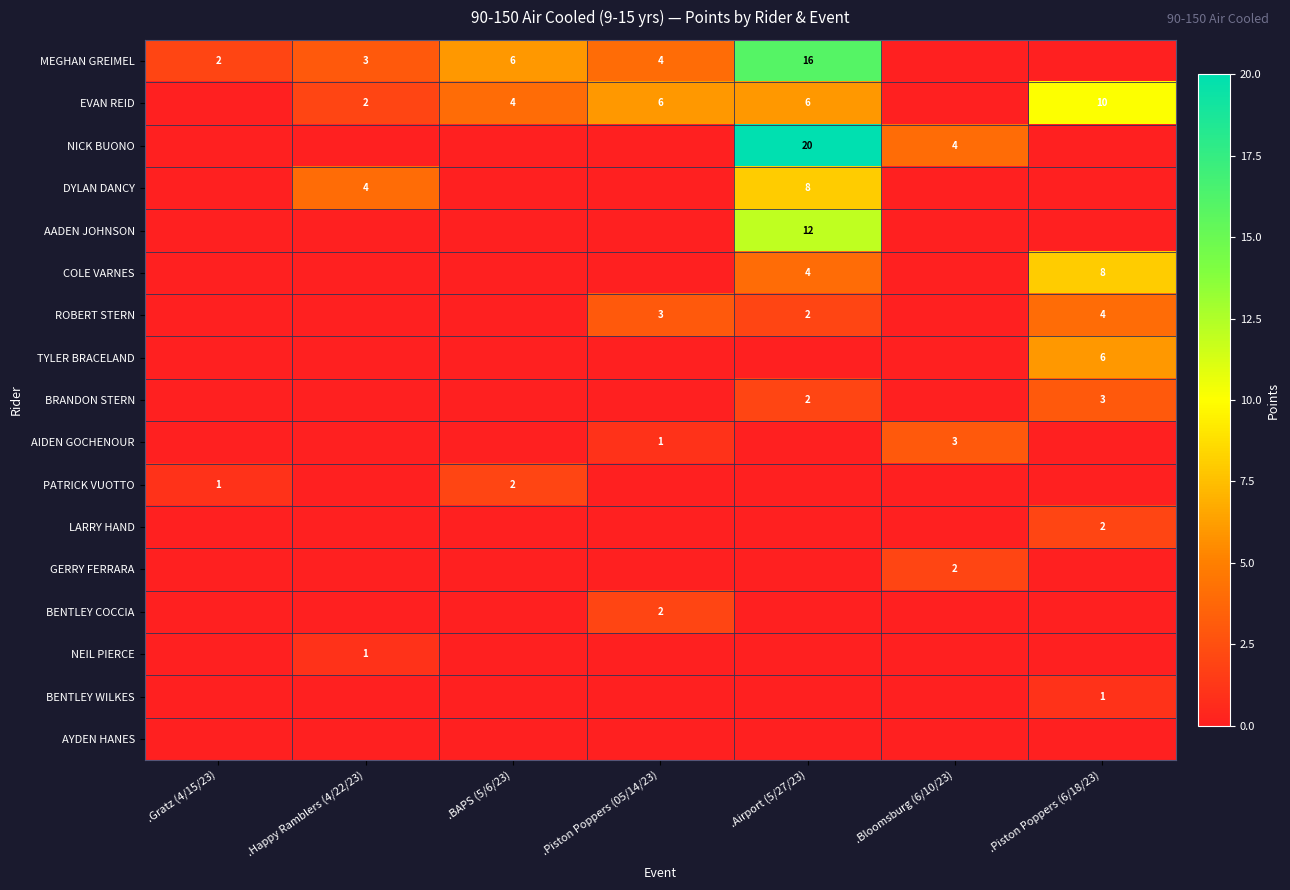

Which category has the lowest value in the AIDEN GOCHENOUR series?

.Gratz (4/15/23)